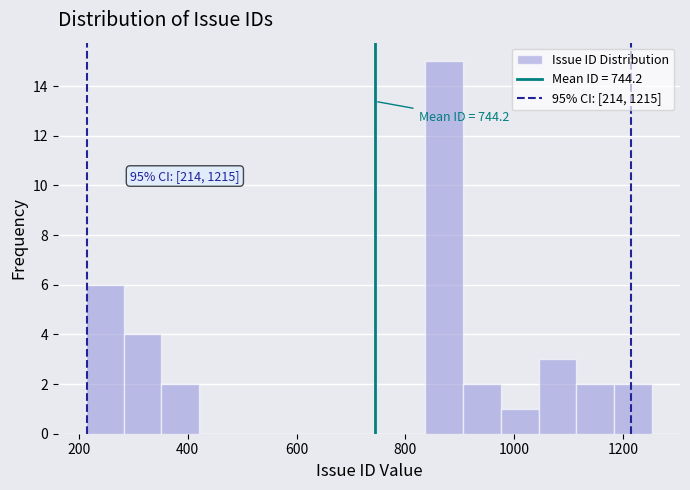

Around what value on the x-axis is the tallest bar? Give the approximate position of its centre, as read against the axis.

880